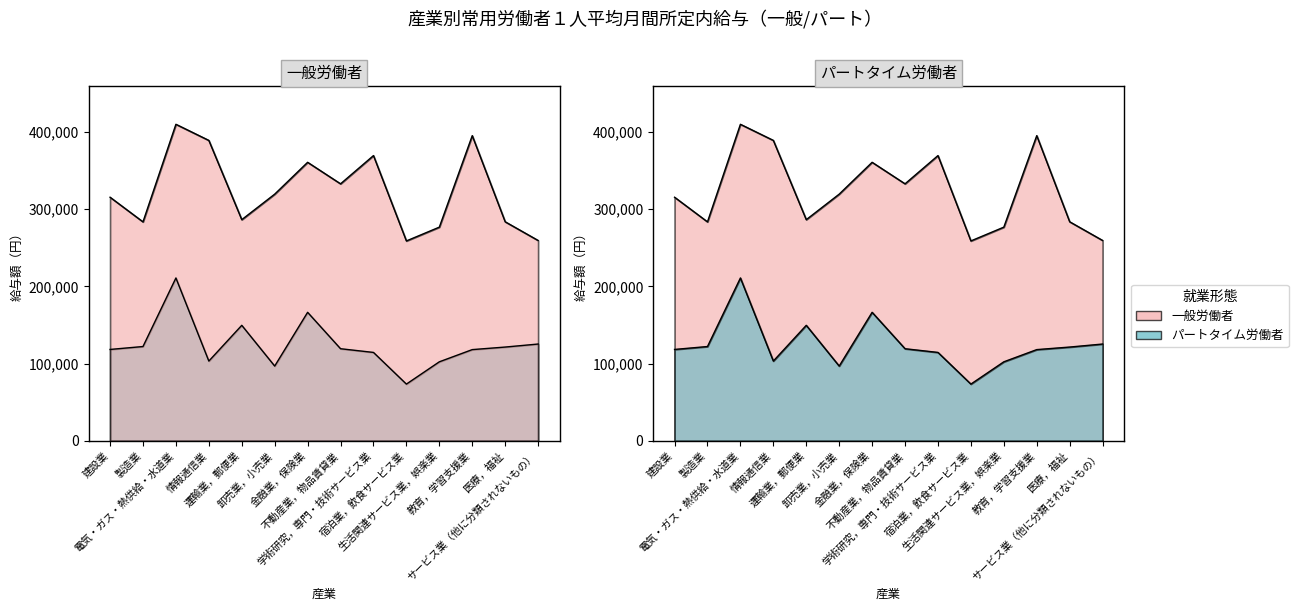

True or false: パート労働者_所定内給与 and 一般労働者_所定内給与 intersect in this chart.

False